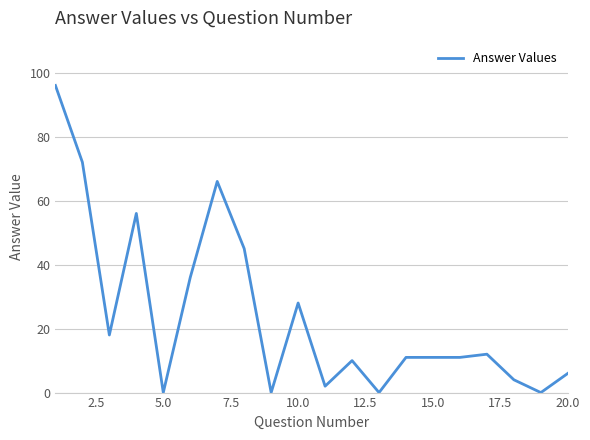

What is the greatest value displayed?

96